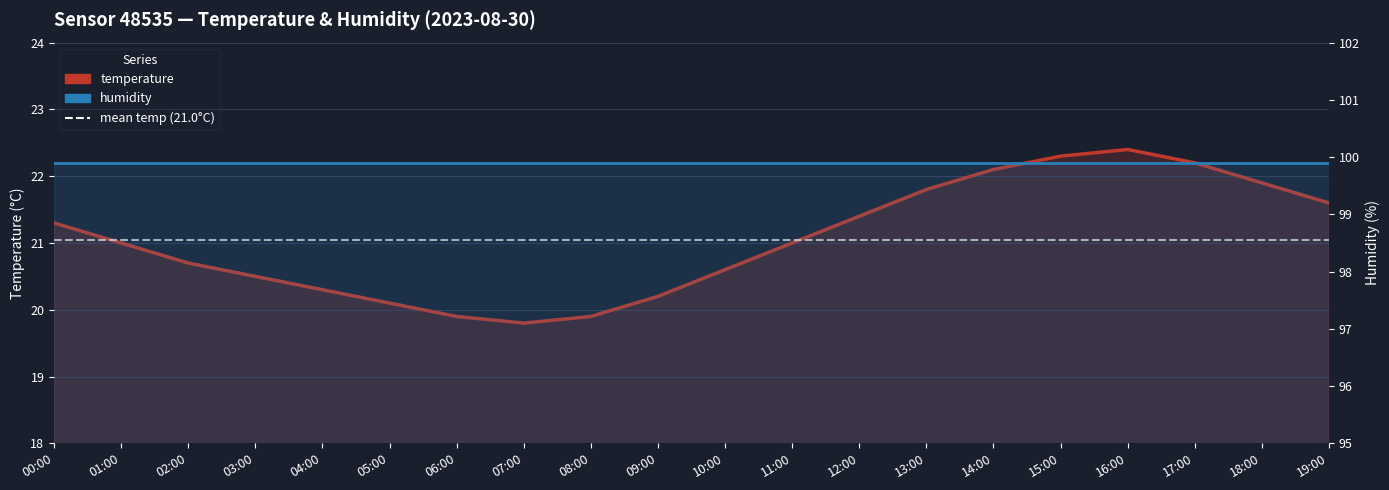

Which has a higher value, 06:00 or 01:00?

01:00